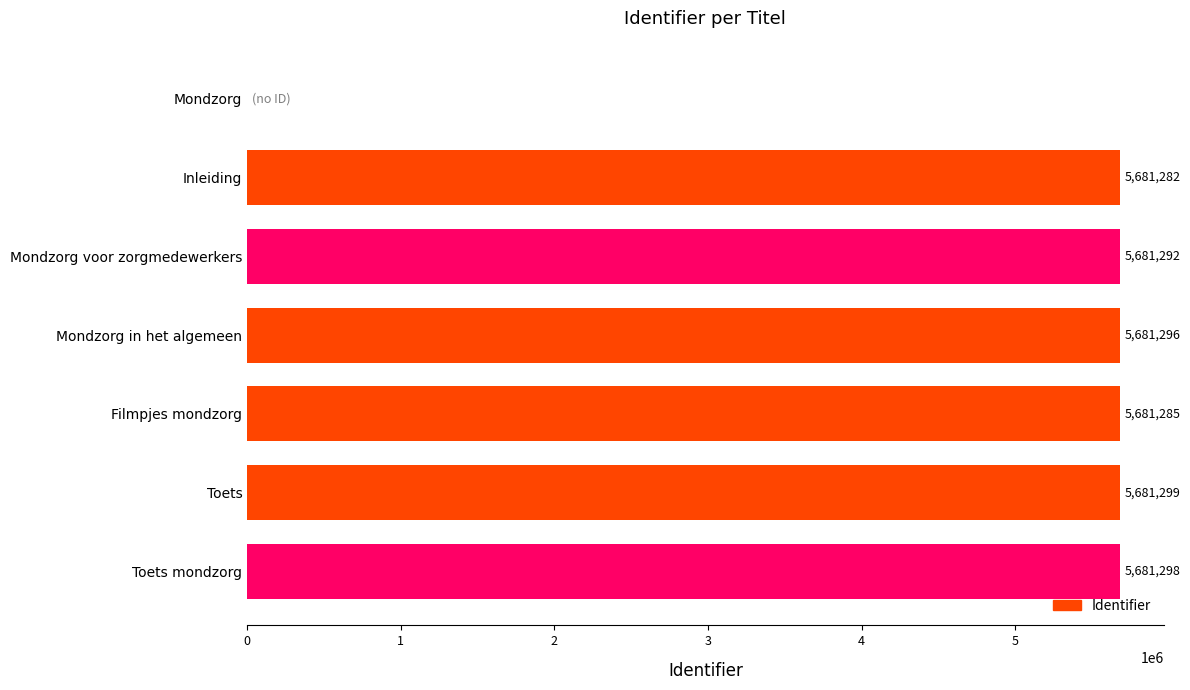

Reading top to bottom, transcribe all the data shown in this chart.

Mondzorg=0	Inleiding=5681282	Mondzorg voor zorgmedewerkers=5681292	Mondzorg in het algemeen=5681296	Filmpjes mondzorg=5681285	Toets=5681299	Toets mondzorg=5681298